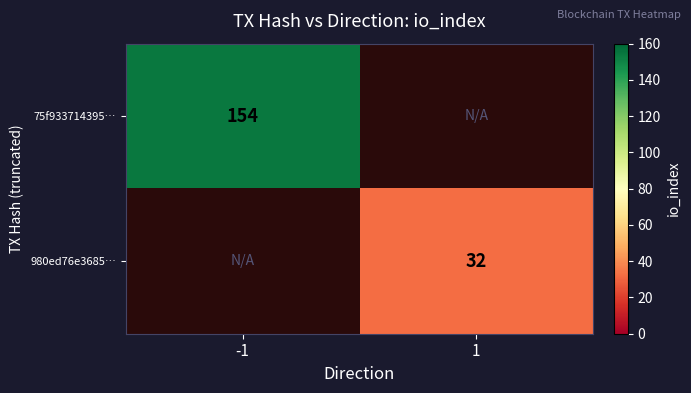

Is the value of 75f933714395… at -1 greater than the value of 980ed76e3685… at 1?

Yes